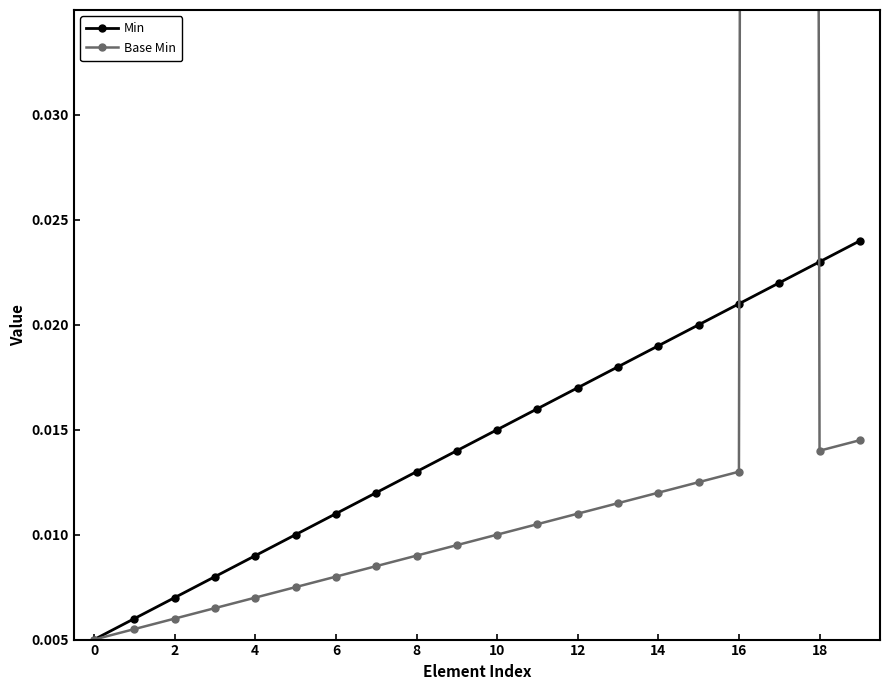

True or false: Min has a value of 0.0 at 6.

True